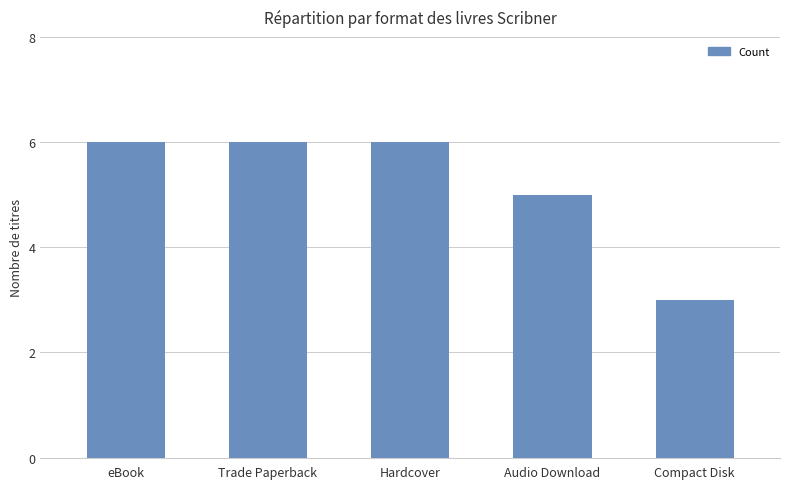

How many bars are there in total?

5